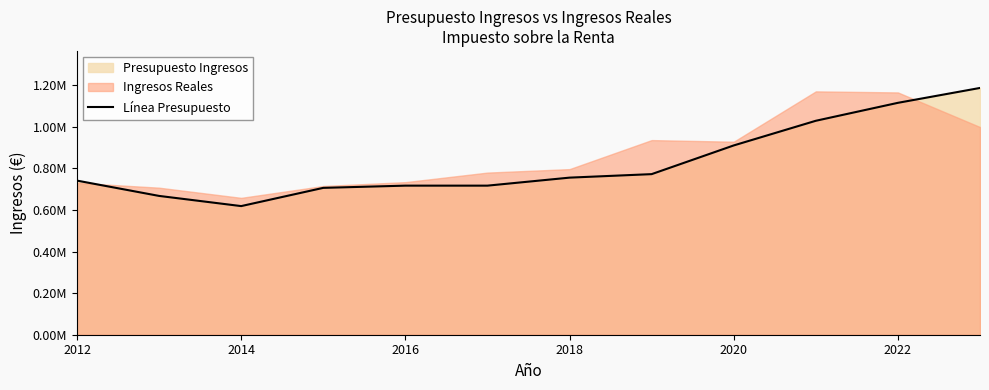

Reading left to right, list all the values displayed in this chart.

740764.9	667208.6	618298.6	705904.9	716591.9	716591.9	755078.0	771894.2	909862.4	1028389.3	1114659.5	1186174.3